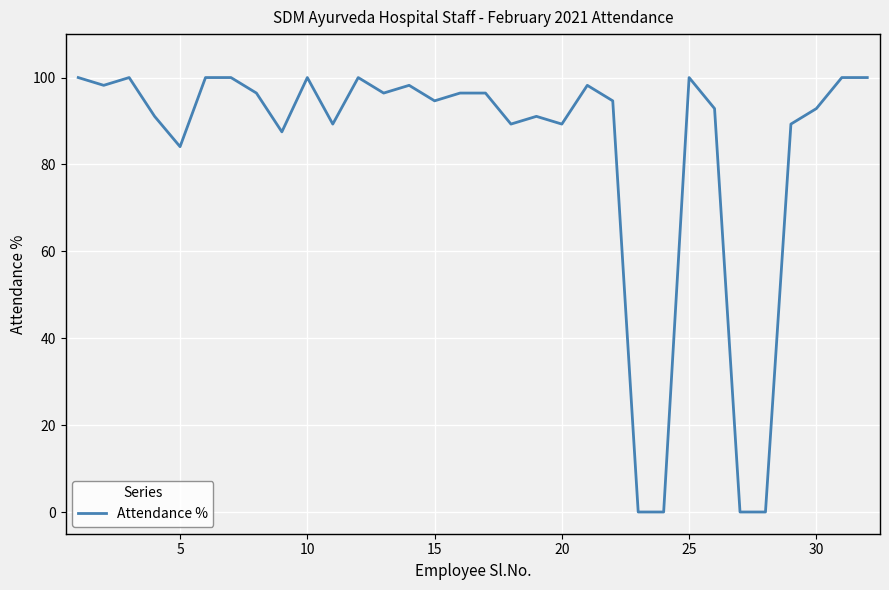

What is the difference between the maximum and minimum values?

100.0